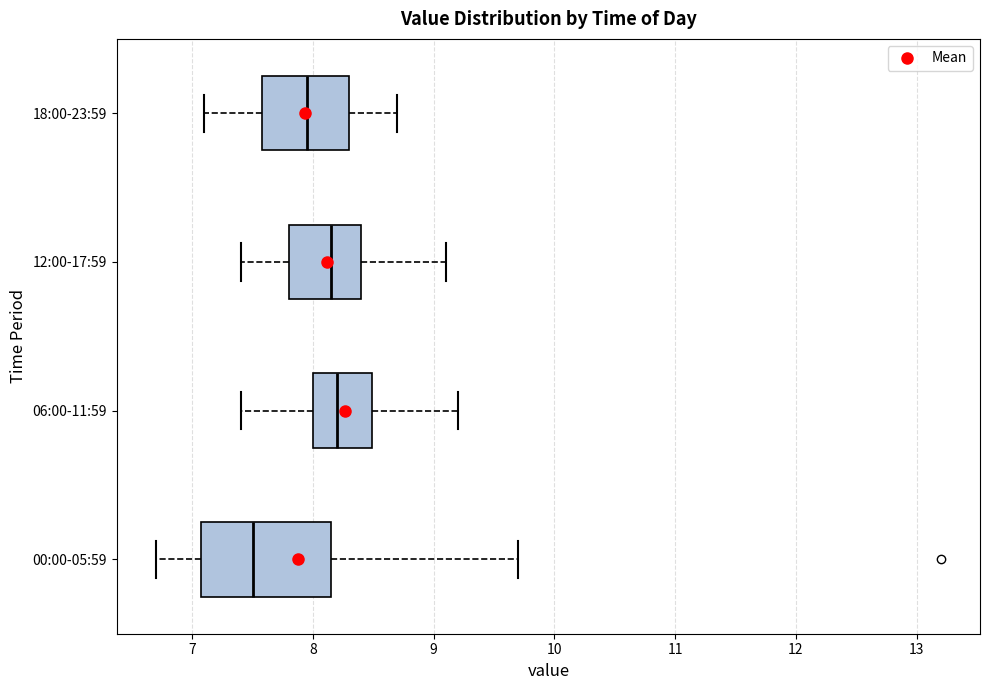

Reading bottom to top, transcribe this box plot: for each box, give where its median line is, the range the box spans, and where its two whiskers end, as read against the x-axis. The values are not printed on the chart, so give them approximately, as read against the axis.

00:00-05:59: median 7.5, box 7.1 to 8.2, whiskers 6.7 to 9.7
06:00-11:59: median 8.2, box 8.0 to 8.5, whiskers 7.4 to 9.2
12:00-17:59: median 8.2, box 7.8 to 8.4, whiskers 7.4 to 9.1
18:00-23:59: median 8.0, box 7.6 to 8.3, whiskers 7.1 to 8.7